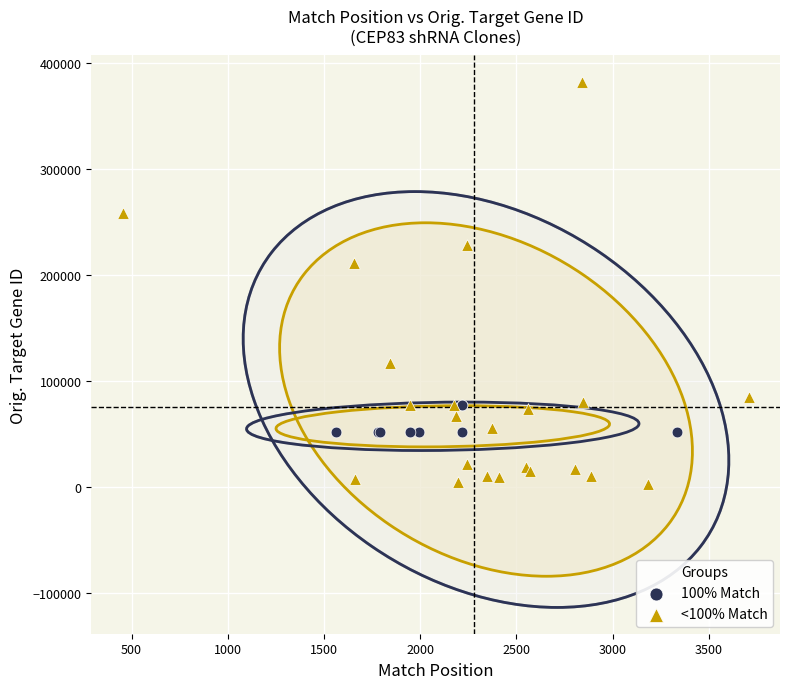

Which series contains the lowest Y value?

<100% Match